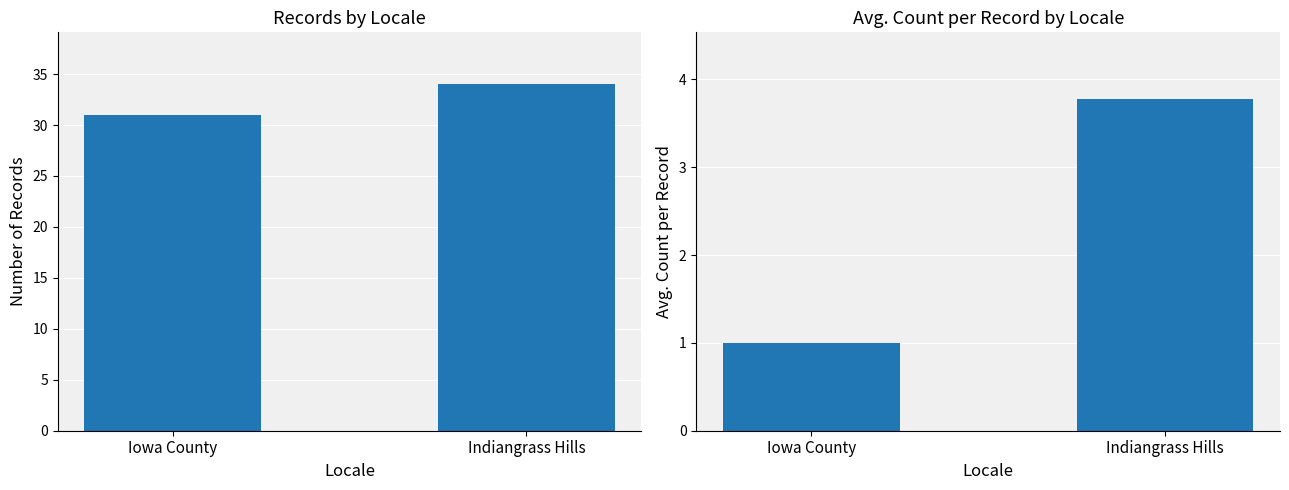

Reading left to right, extract all data points from this chart.

Total Records: Iowa County=31.0	Indiangrass Hills=34.0
Avg. Count per Record: Iowa County=1.0	Indiangrass Hills=3.8